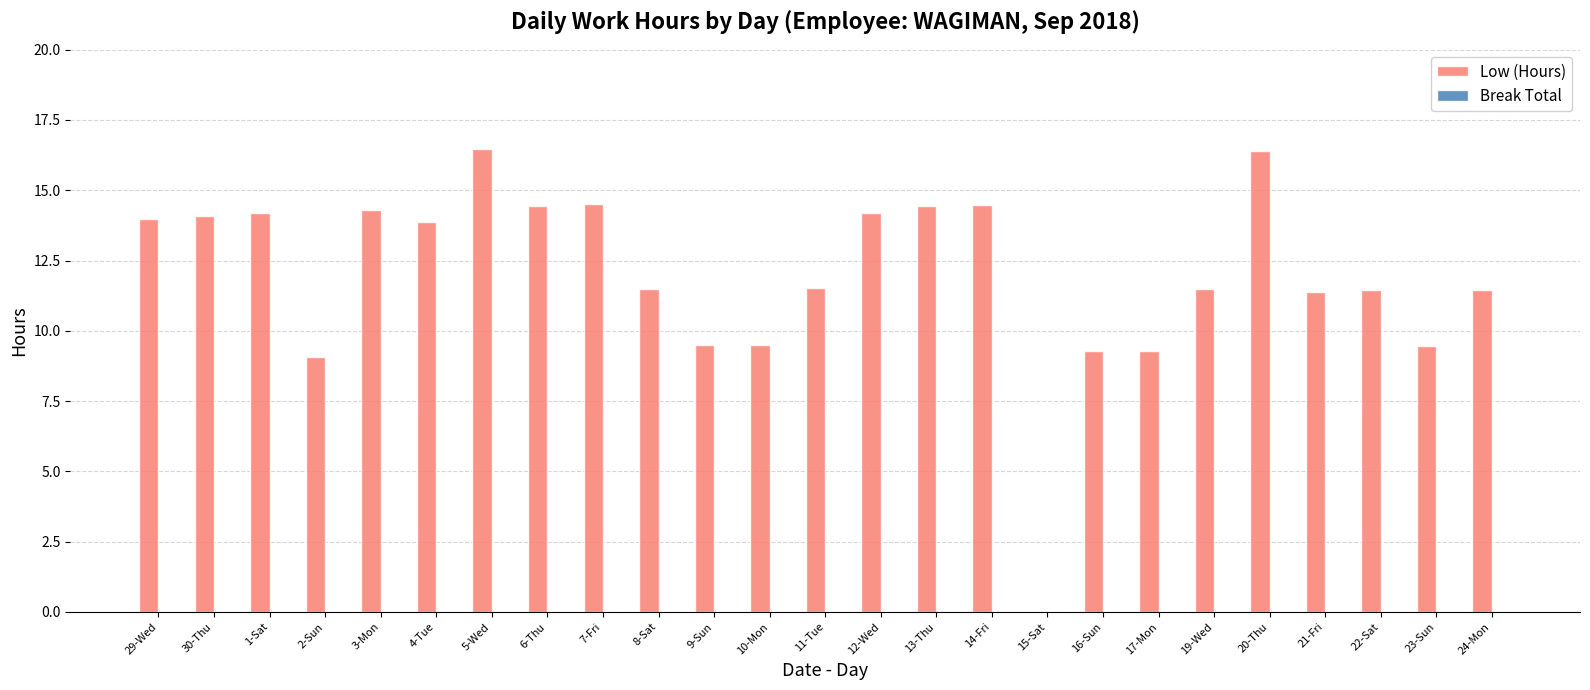

How many series are shown in this chart?

1